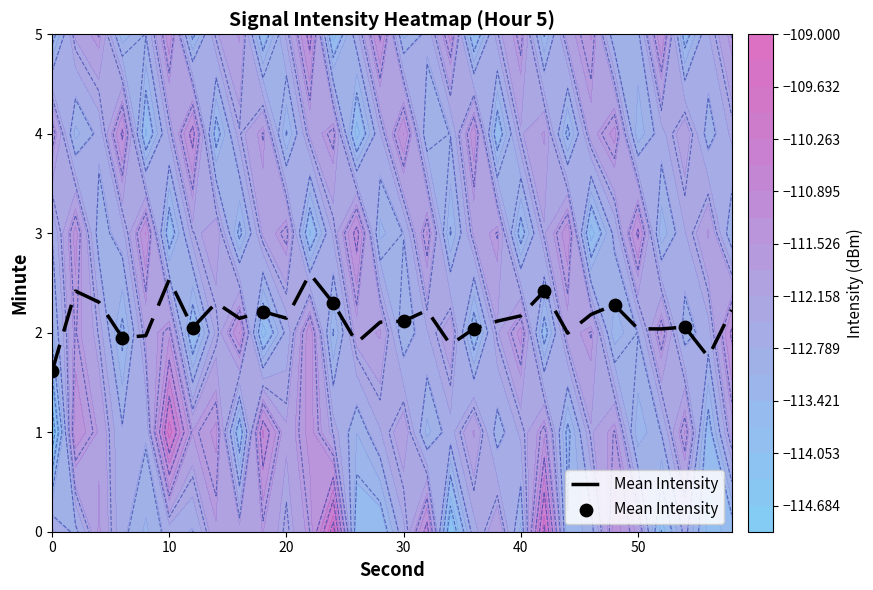

Reading left to right, what are all the values shown in this chart?

1.6	2.0	2.0	2.2	2.3	2.1	2.0	2.4	2.3	2.1